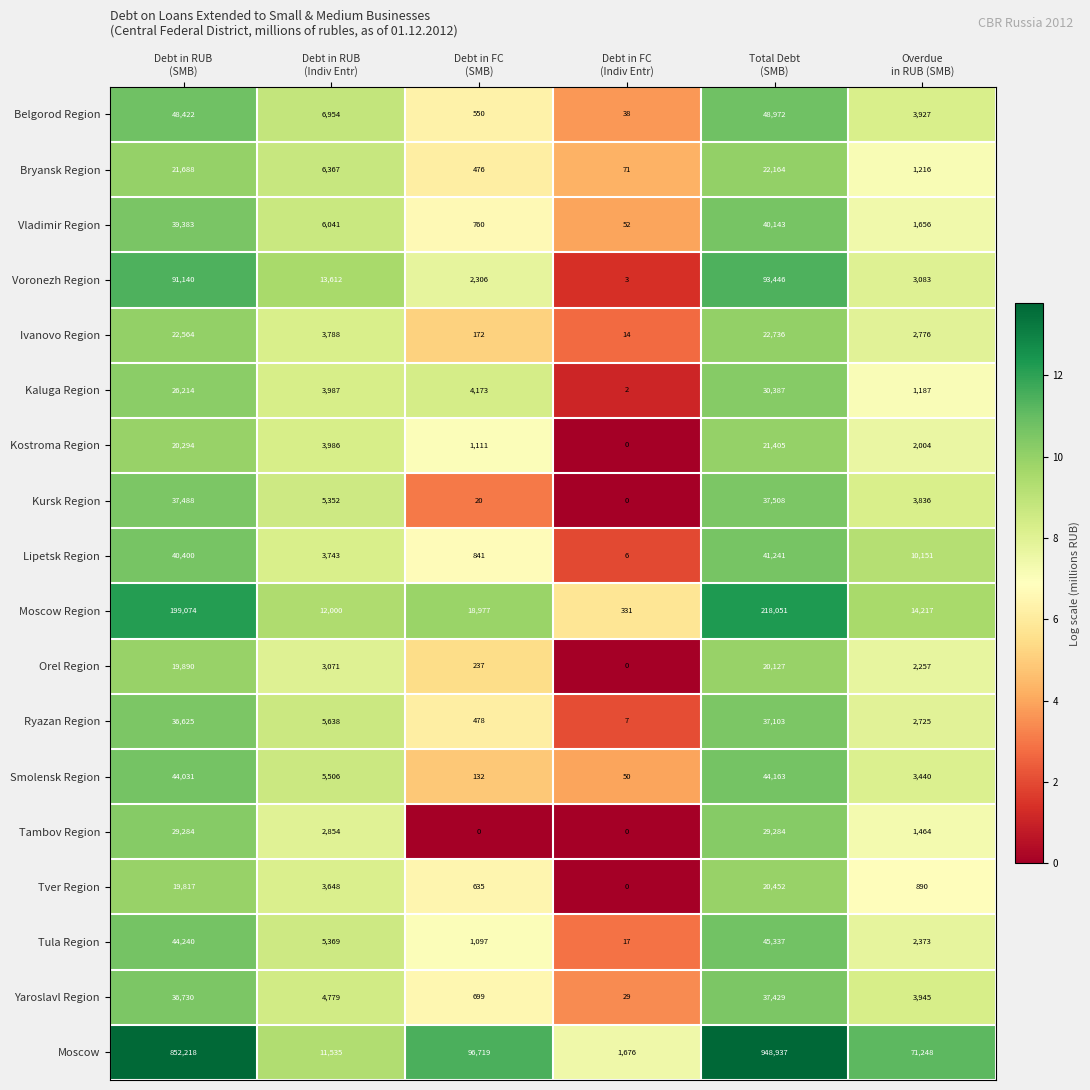

What is the maximum value shown in the chart?

948937